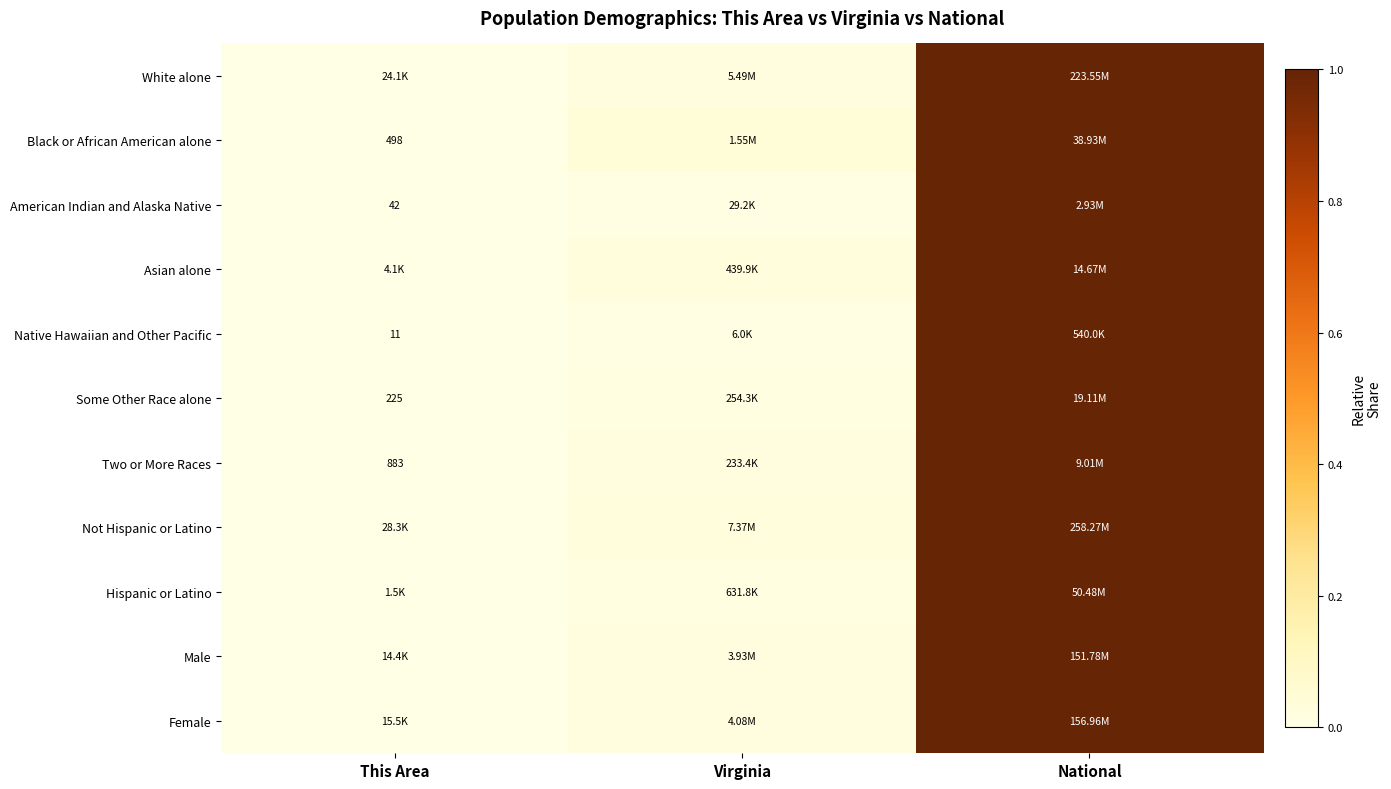

The Two or More Races series shows 0.0 at Virginia. True or false?

False